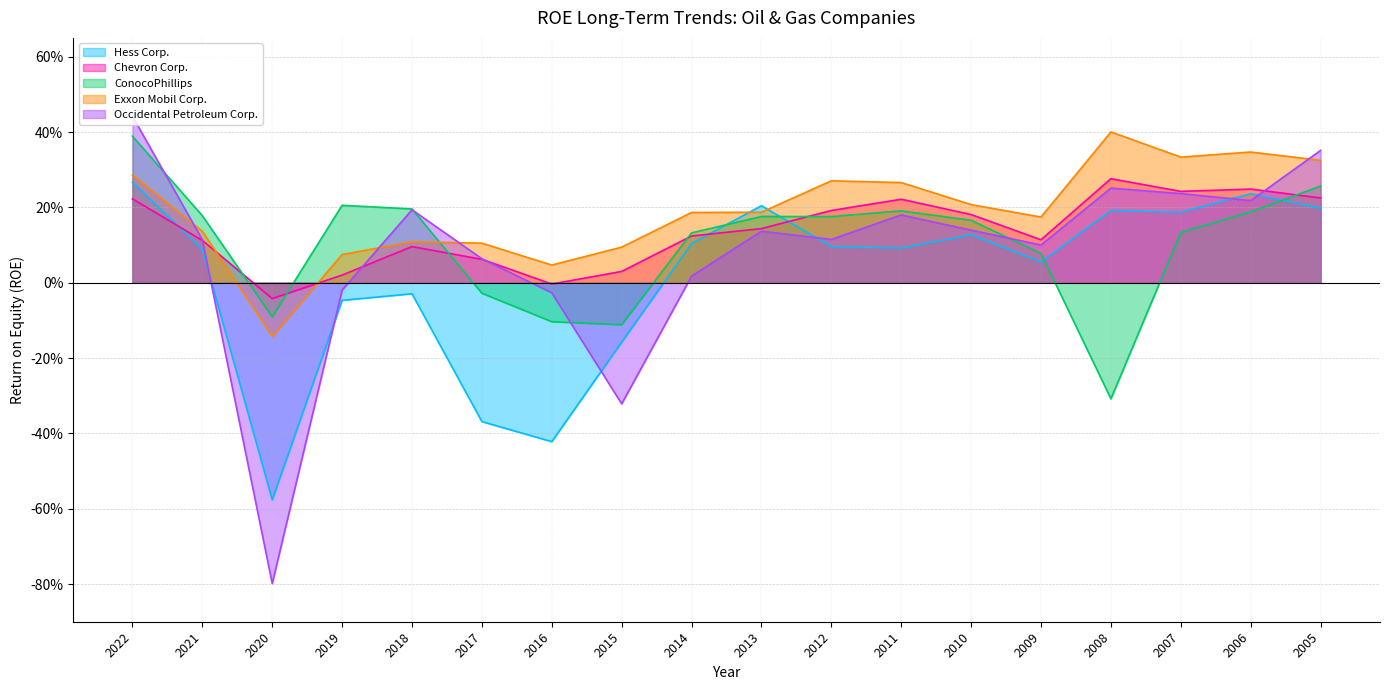

Between which two adjacent categories do Exxon Mobil Corp. and ConocoPhillips first intersect?

2018 and 2017